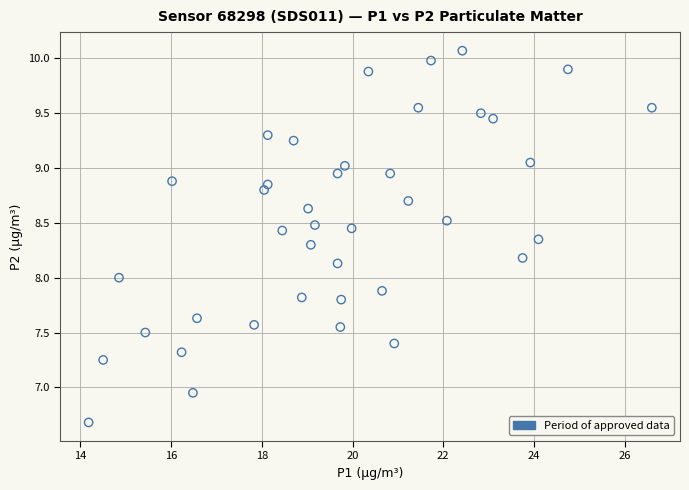

What is the range of Y values (max minus min)?

3.4